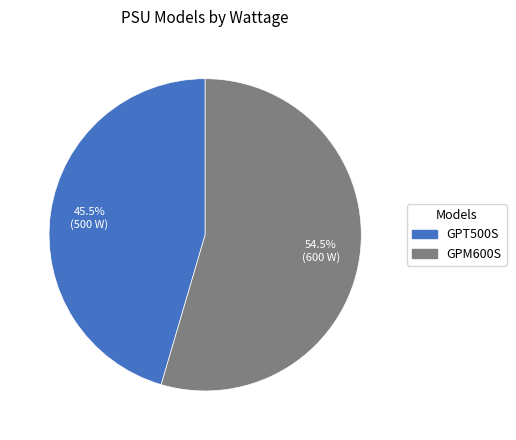

How much of the chart is everything except GPM600S?

45.5%